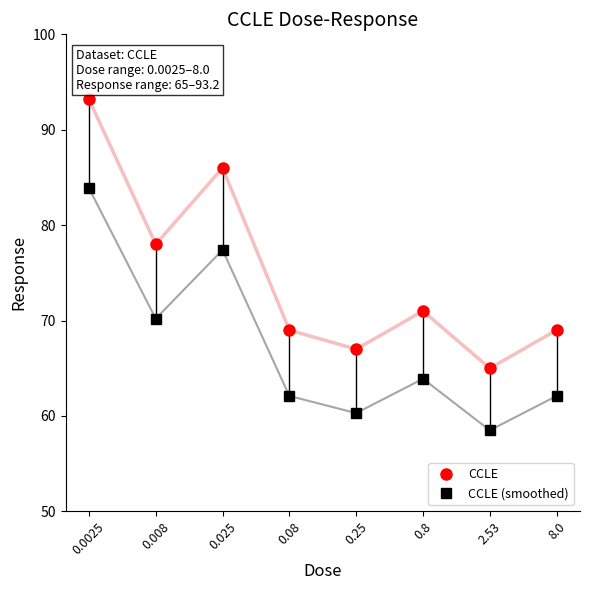

True or false: CCLE (smoothed) and CCLE intersect in this chart.

False